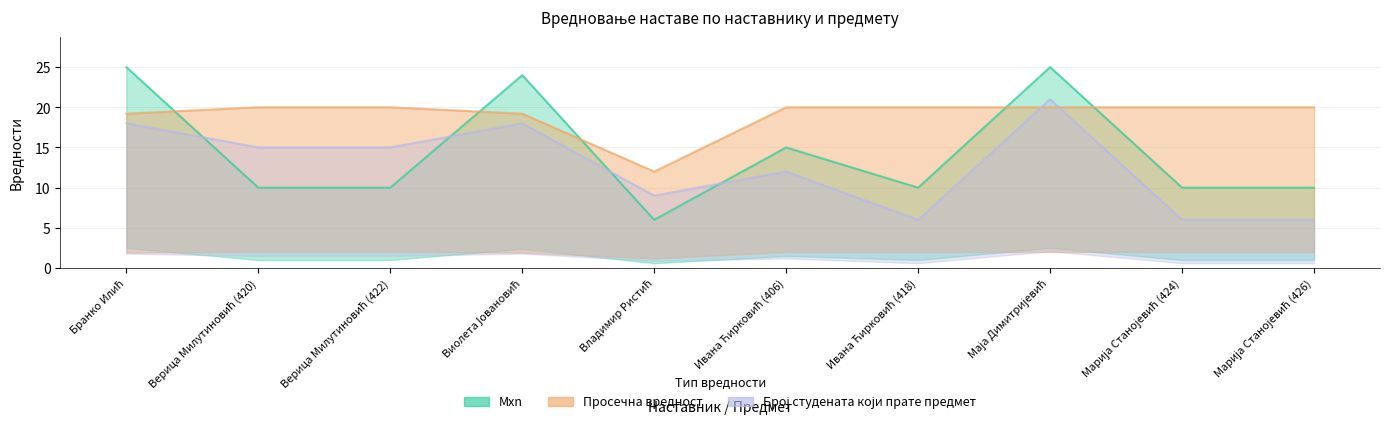

Rank the categories by Mxn value from lowest to highest.

Владимир Ристић, Верица Милутиновић (420), Верица Милутиновић (422), Ивана Ћирковић (418), Марија Станојевић (424), Марија Станојевић (426), Ивана Ћирковић (406), Виолета Јовановић, Бранко Илић, Маја Димитријевић